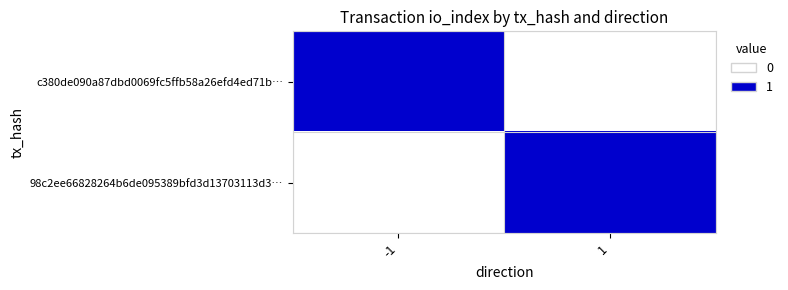

What is the spread (max minus min) of values at 1?

1